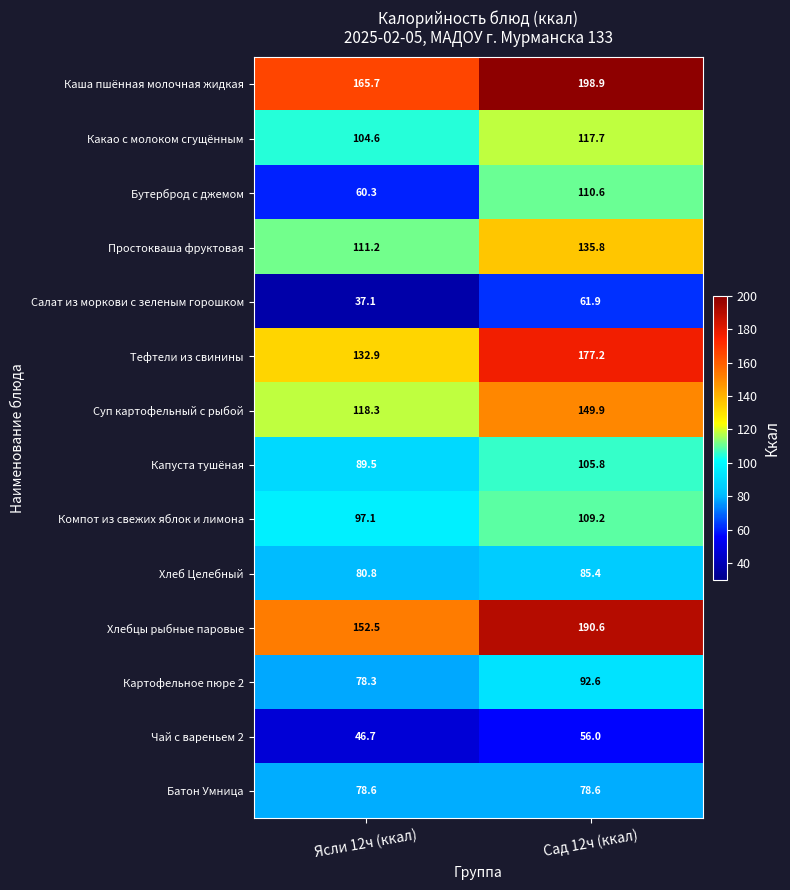

At which label does Суп картофельный с рыбой first exceed 149?

Сад 12ч (ккал)